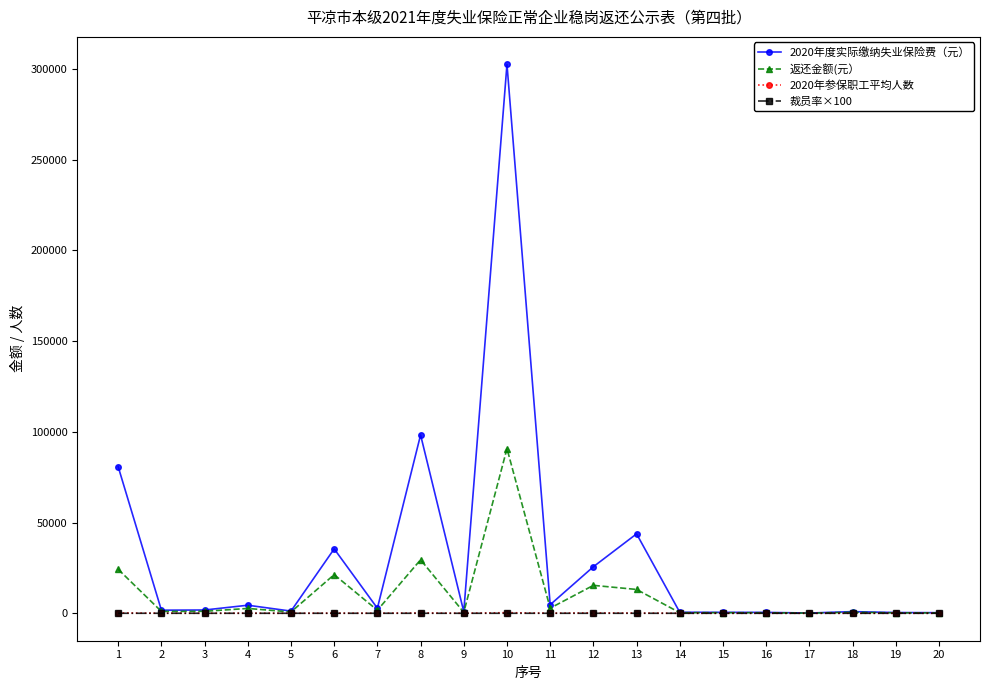

True or false: 2020年参保职工平均人数 has more than 1 interior local peaks.

True